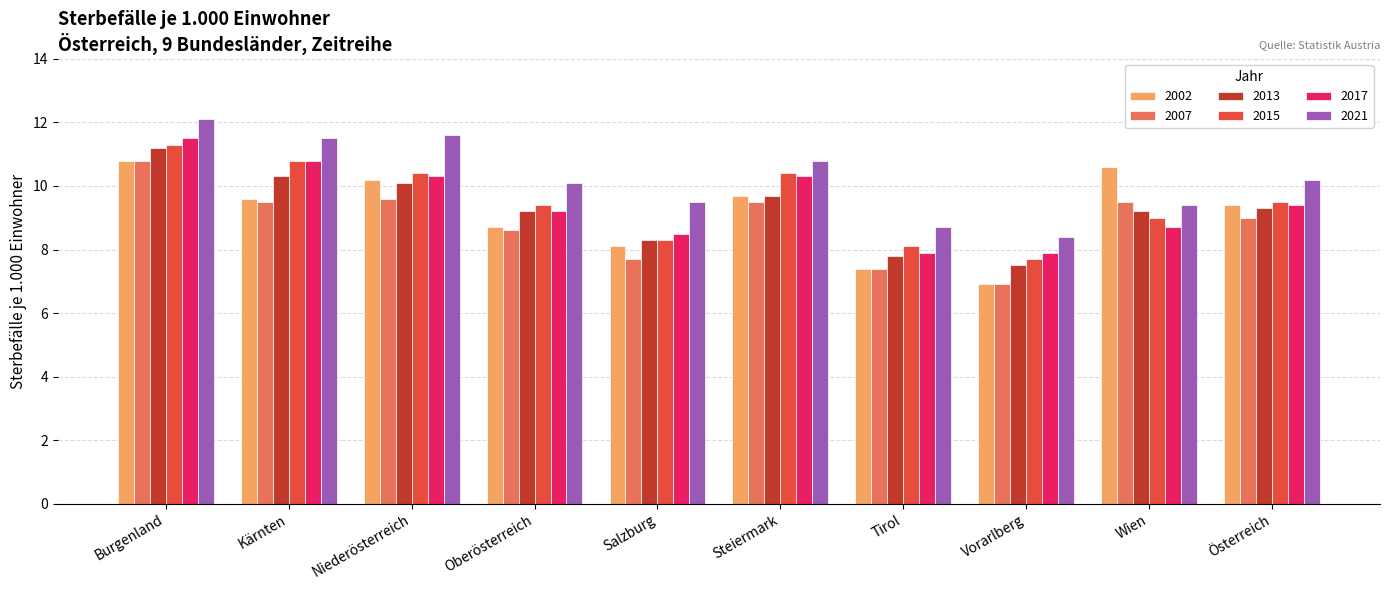

What is the approximate value of 2002 at Vorarlberg?

6.9